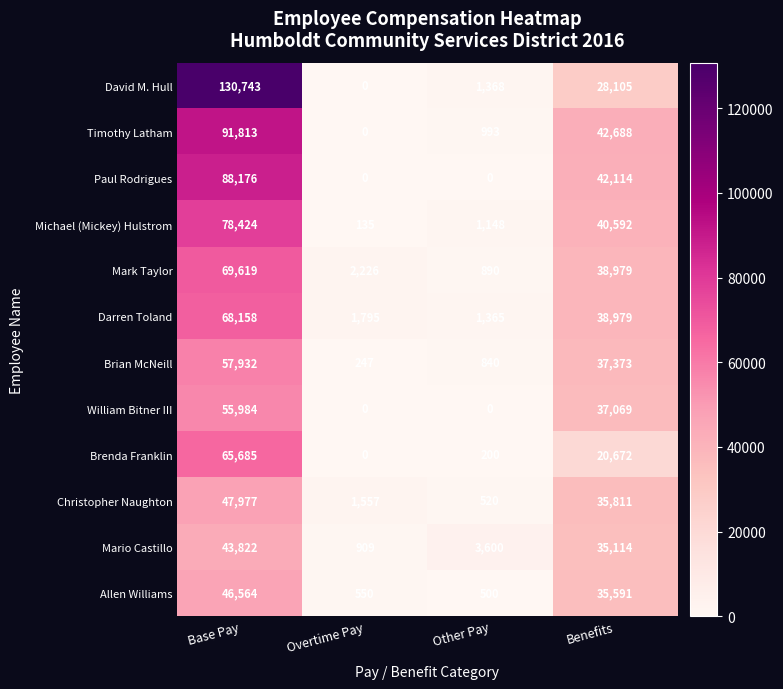

What is the average value of the Brian McNeill series?

24098